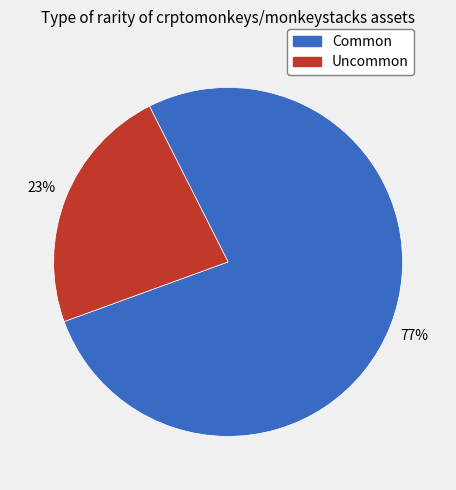

What percentage is the Uncommon slice, to the nearest percent?

23%